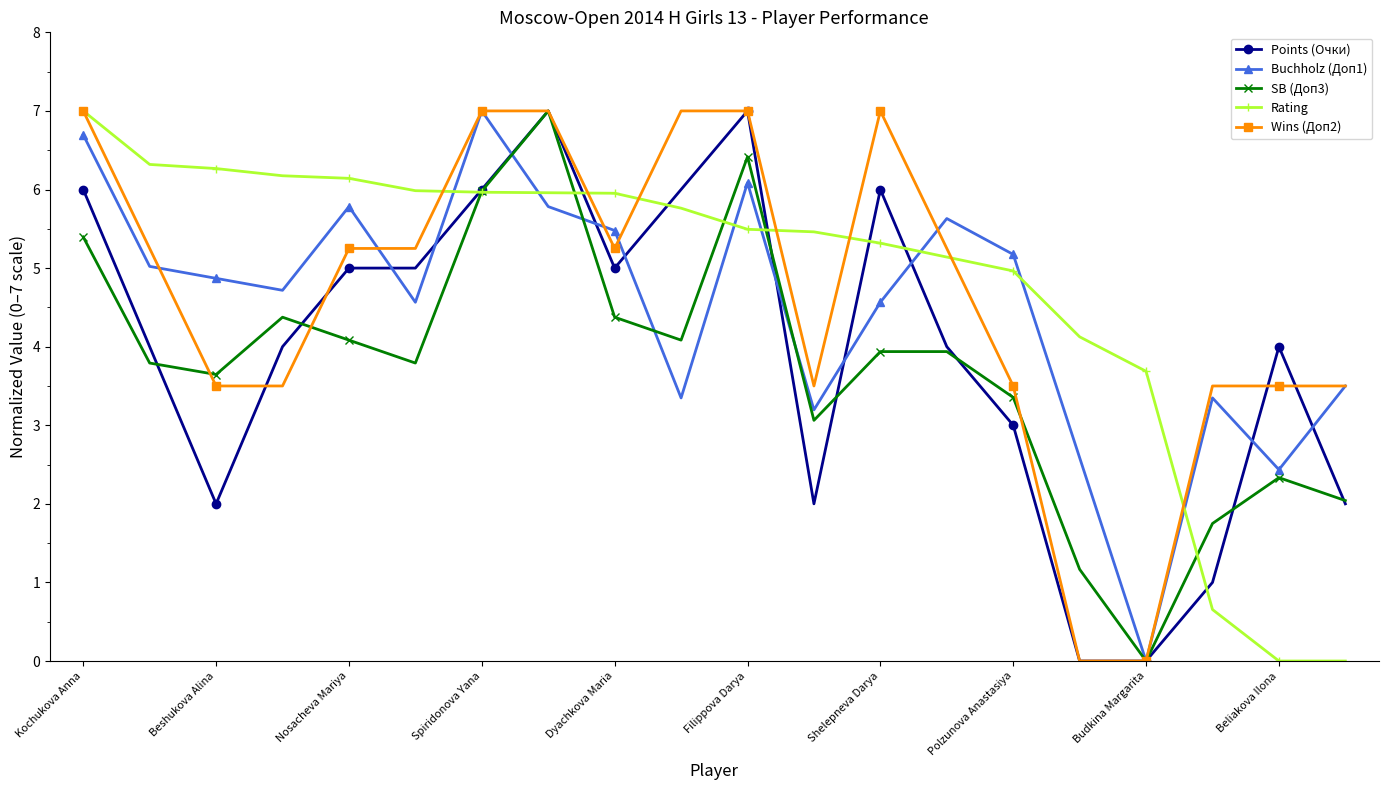

What is the value of the SB (Доп3) point at the 1st from the left?

5.4